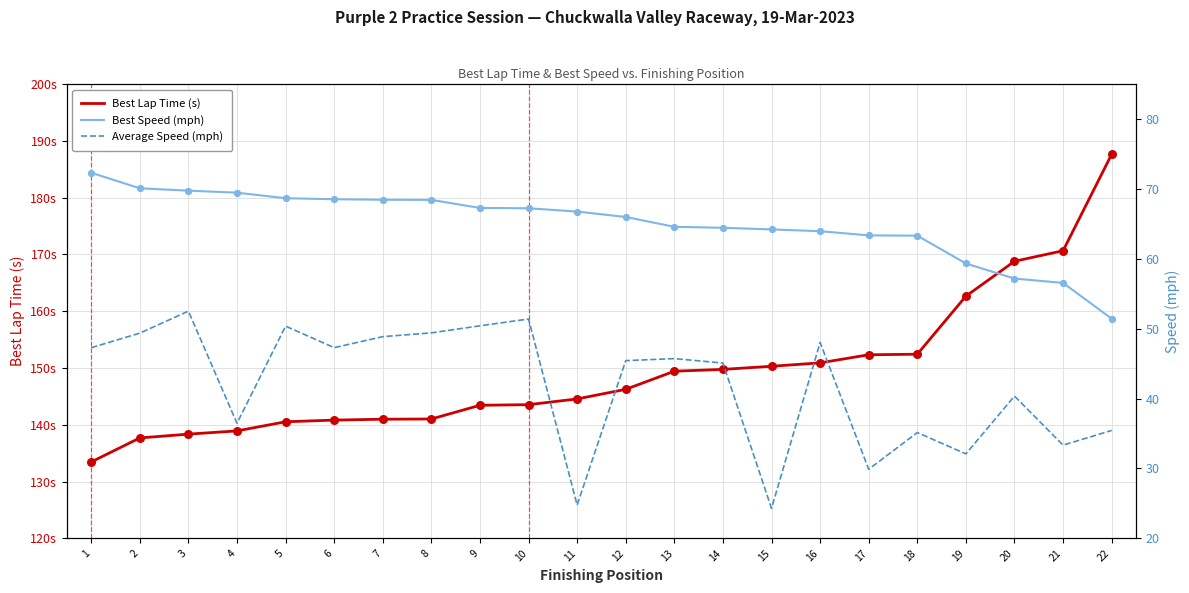

Which series contains the highest Y value?

Best Lap Time (s)